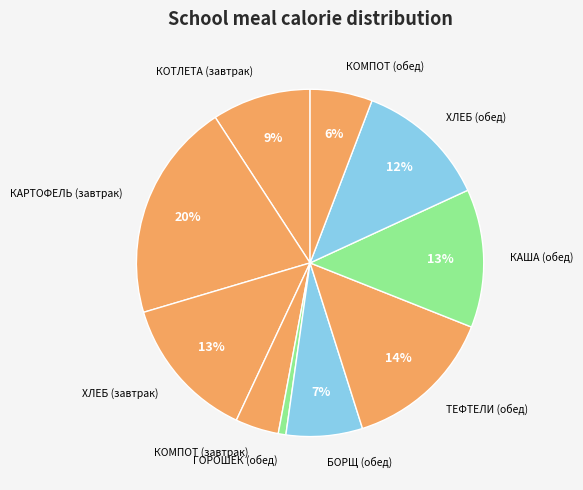

To the nearest percent, what percentage of the pie is КОТЛЕТА (завтрак)?

9%